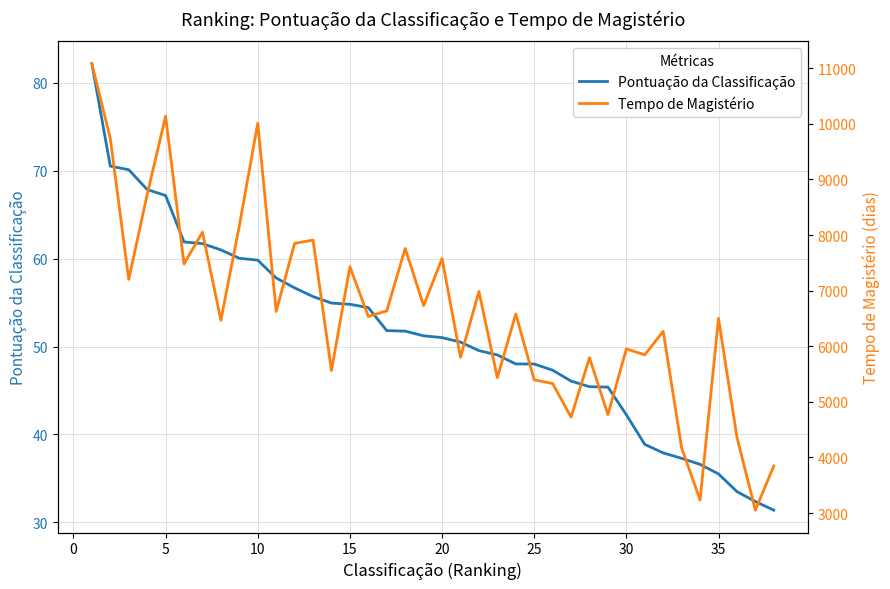

True or false: Pontuação da Classificação has more than 2 interior local peaks.

False